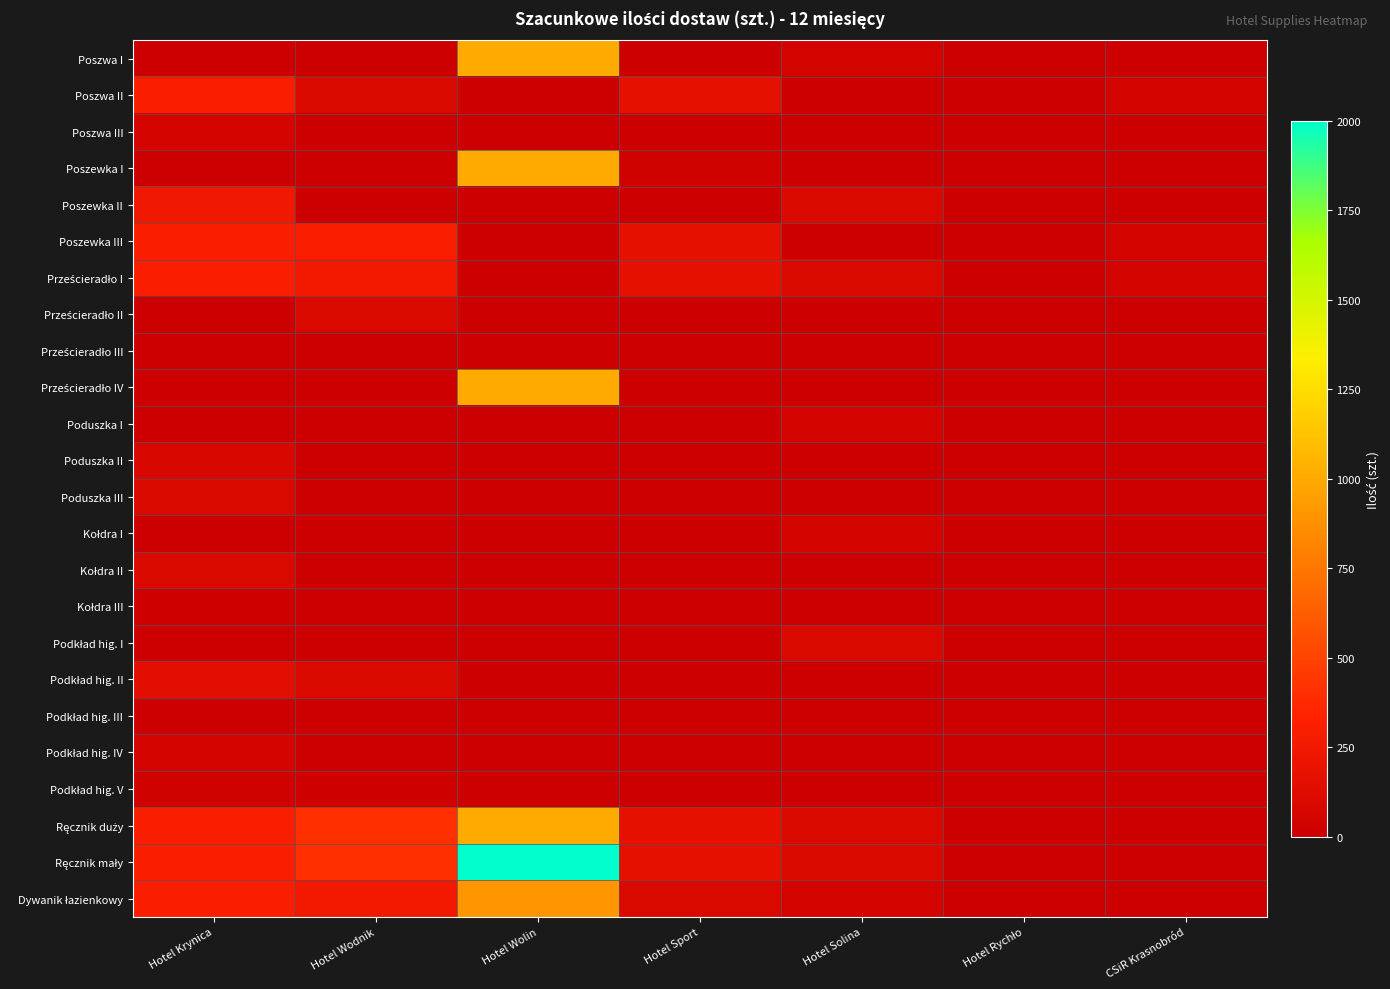

At which category is the sum across all series the highest?

Hotel Wolin